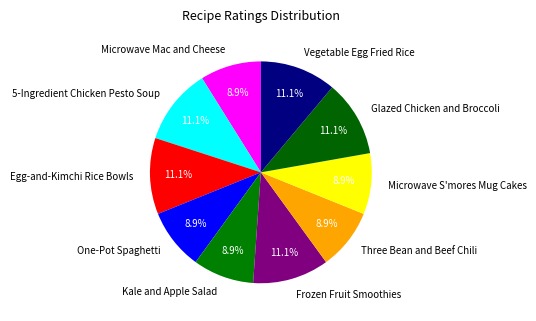

True or false: Kale and Apple Salad accounts for 9% of the total.

True